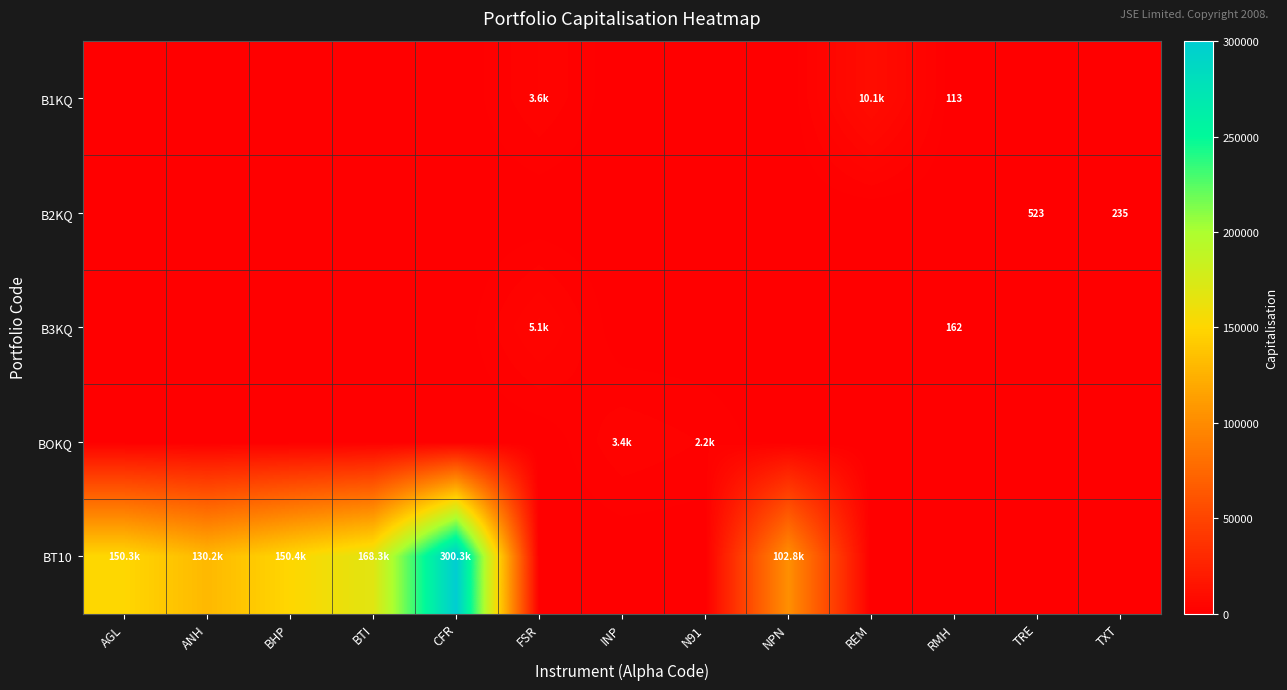

What is the difference between the maximum and second lowest values in the BT10 series?

300273.2